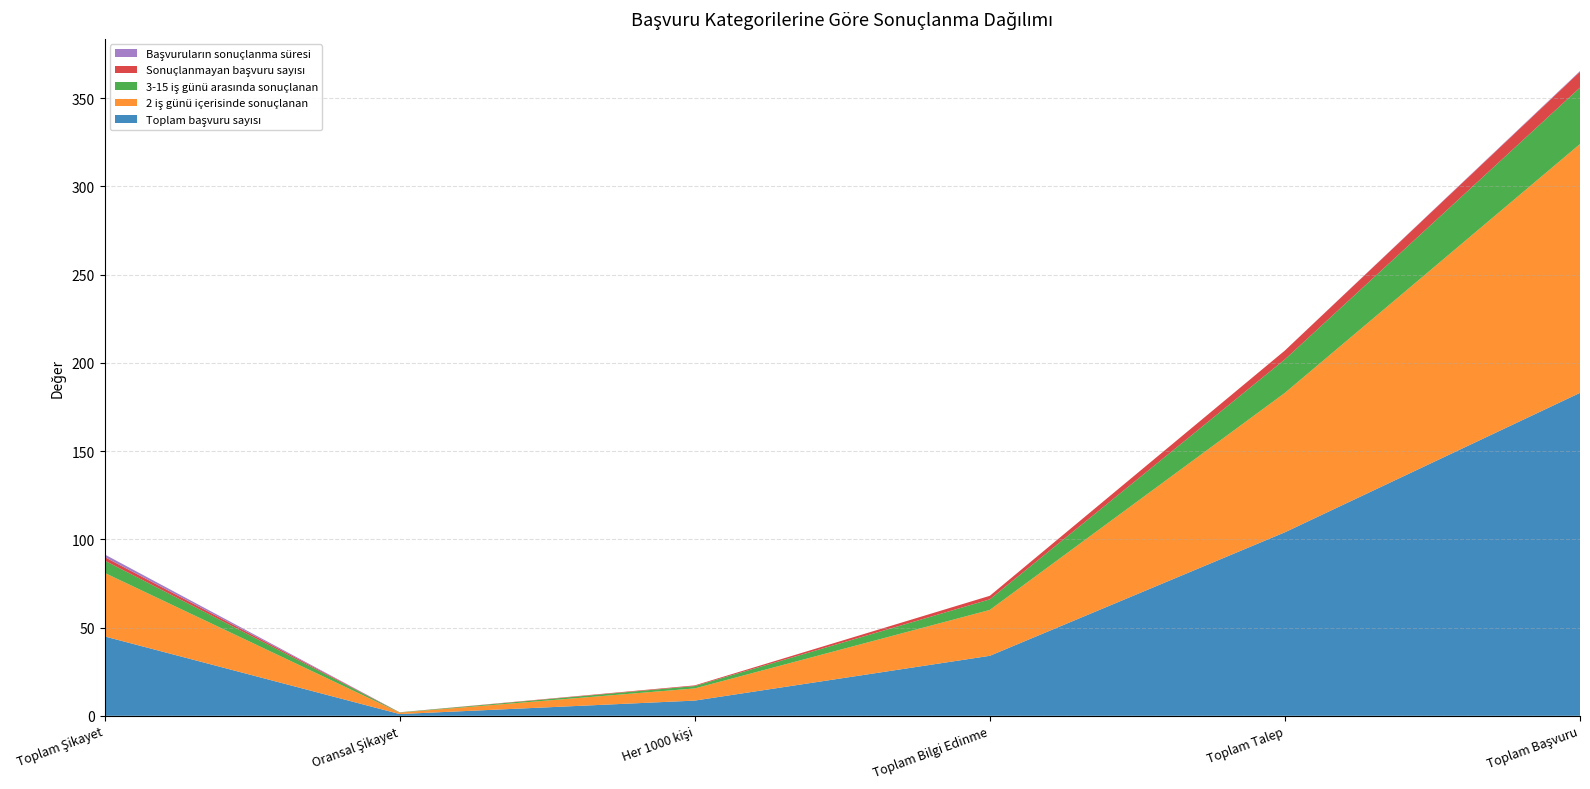

Reading left to right, list all the values displayed in this chart.

Toplam başvuru sayısı: Toplam Şikayet=45.0	Oransal Şikayet=1.0	Her 1000 kişi=8.6	Toplam Bilgi Edinme=34.0	Toplam Talep=104.0	Toplam Başvuru=183.0
2 iş günü içerisinde sonuçlanan: Toplam Şikayet=36.0	Oransal Şikayet=0.8	Her 1000 kişi=6.9	Toplam Bilgi Edinme=26.0	Toplam Talep=79.0	Toplam Başvuru=141.0
3-15 iş günü arasında sonuçlanan: Toplam Şikayet=7.0	Oransal Şikayet=0.2	Her 1000 kişi=1.3	Toplam Bilgi Edinme=6.0	Toplam Talep=19.0	Toplam Başvuru=32.0
Sonuçlanmayan başvuru sayısı: Toplam Şikayet=2.0	Oransal Şikayet=0.0	Her 1000 kişi=0.4	Toplam Bilgi Edinme=2.0	Toplam Talep=5.0	Toplam Başvuru=9.0
Başvuruların sonuçlanma süresi: Toplam Şikayet=1.5	Oransal Şikayet=0.0	Her 1000 kişi=0.0	Toplam Bilgi Edinme=0.0	Toplam Talep=0.0	Toplam Başvuru=0.4